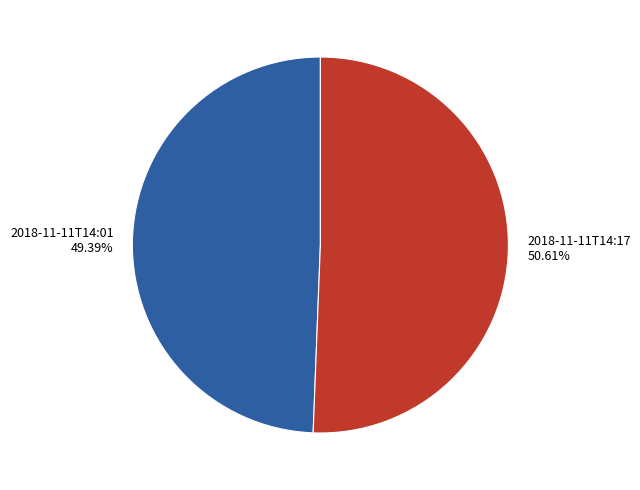

Which slice is the smallest?

2018-11-11T14:01